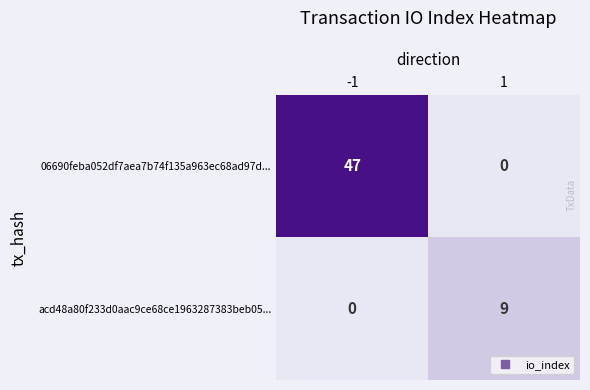

Between -1 and 1, which series saw the biggest shift?

06690feba052df7aea7b74f135a963ec68ad97d...